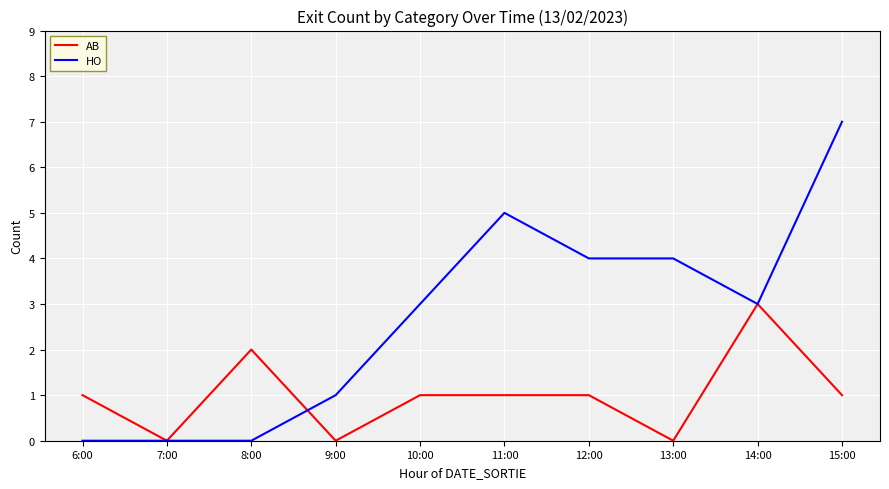

Which series has the widest spread of values?

HO